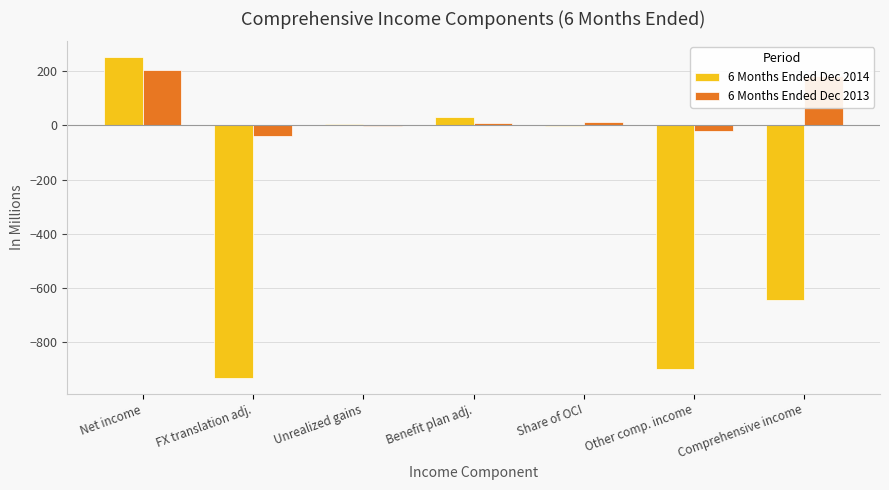

Between Net income and Share of OCI, which series saw the biggest shift?

6 Months Ended Dec 2014